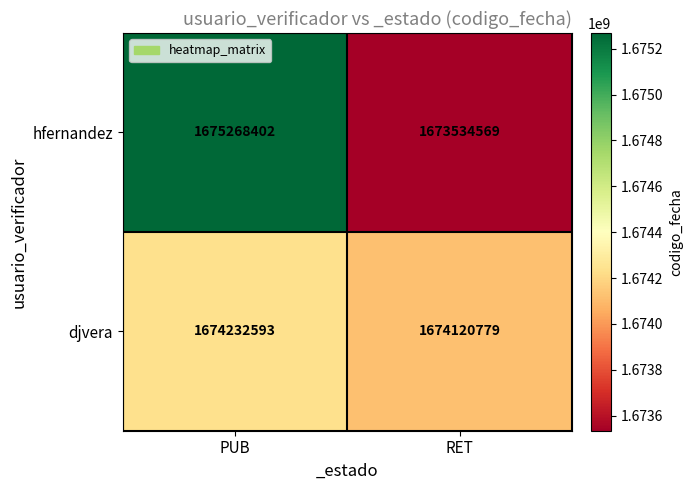

Reading left to right, transcribe all the data shown in this chart.

hfernandez: PUB=1675268402	RET=1673534569
djvera: PUB=1674232593	RET=1674120779